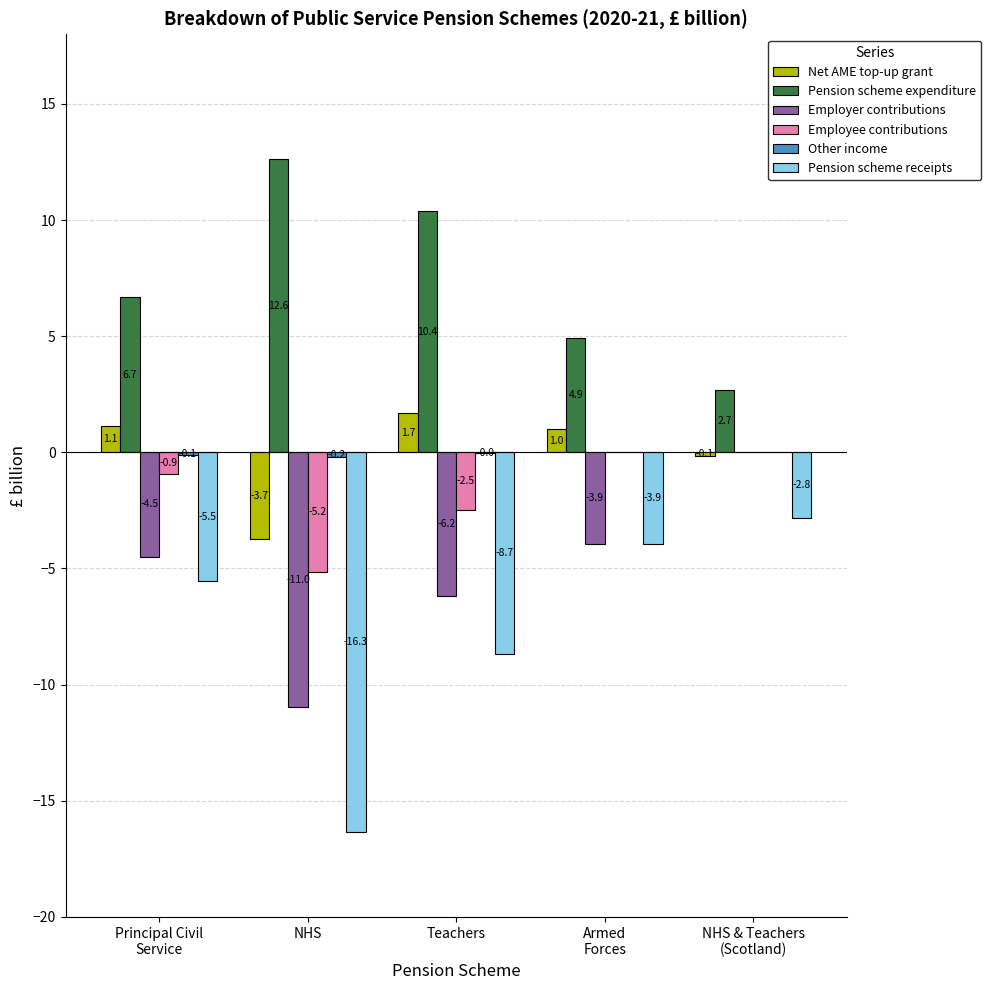

Which series has the largest range (max minus min)?

Pension scheme receipts